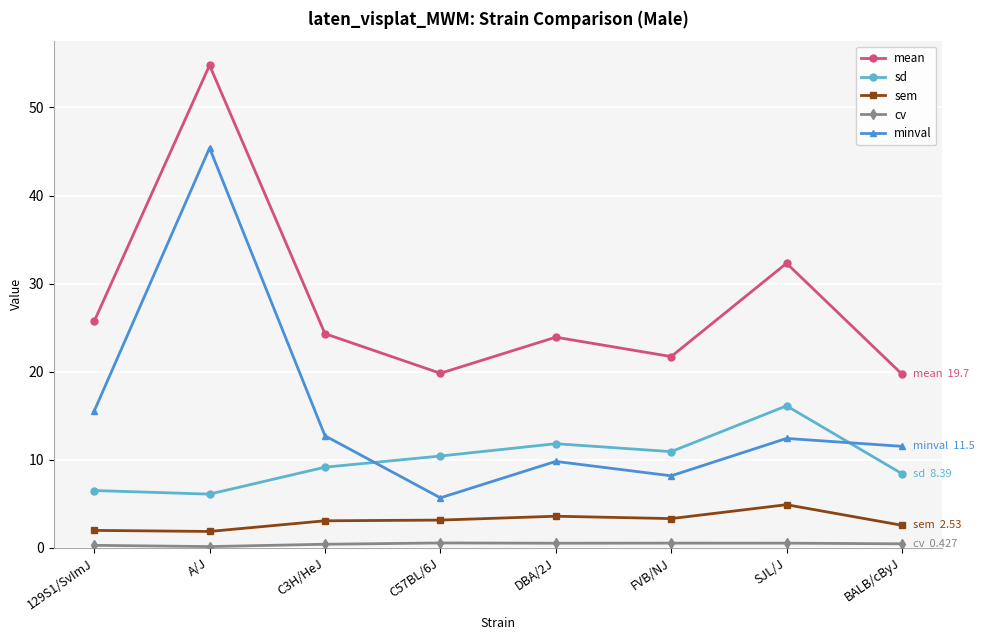

True or false: sem and sd intersect in this chart.

False